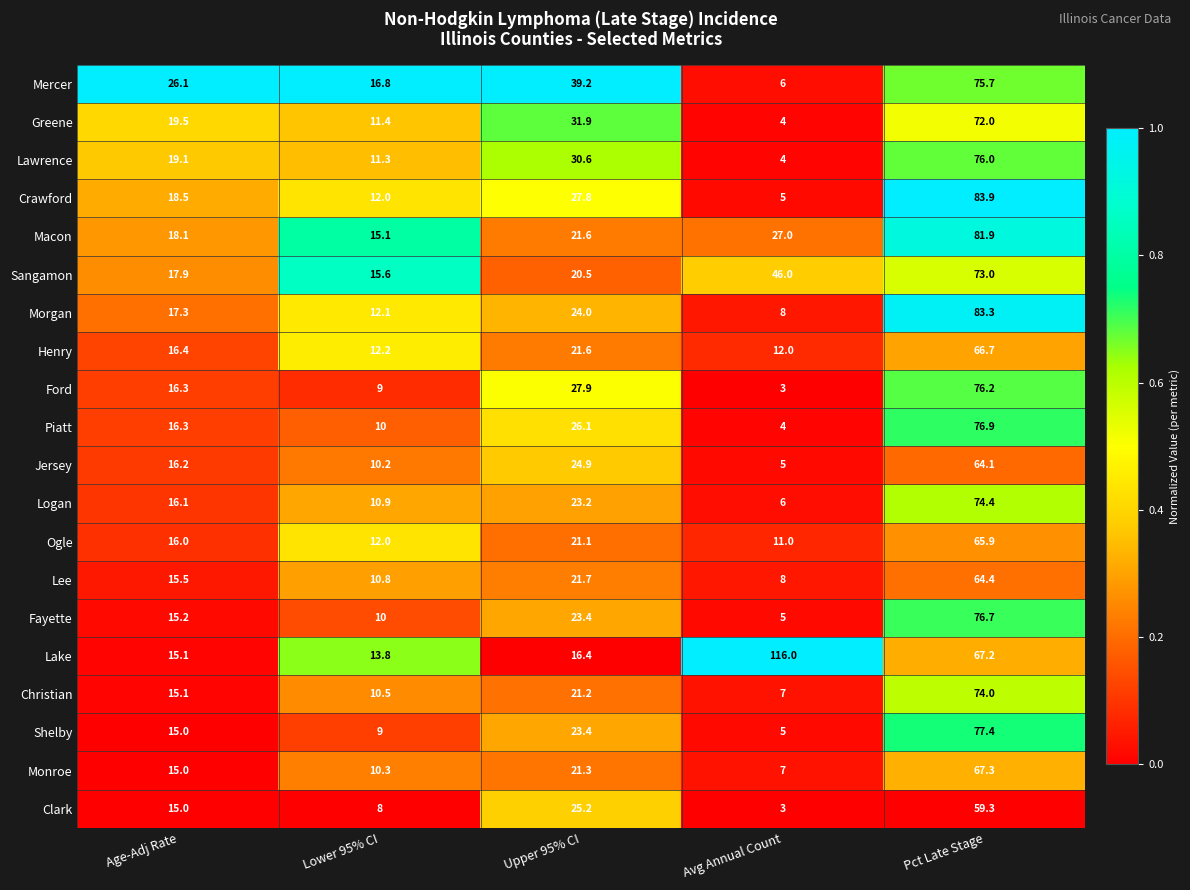

What is the difference between the highest and lowest values at Upper 95% CI?

22.8